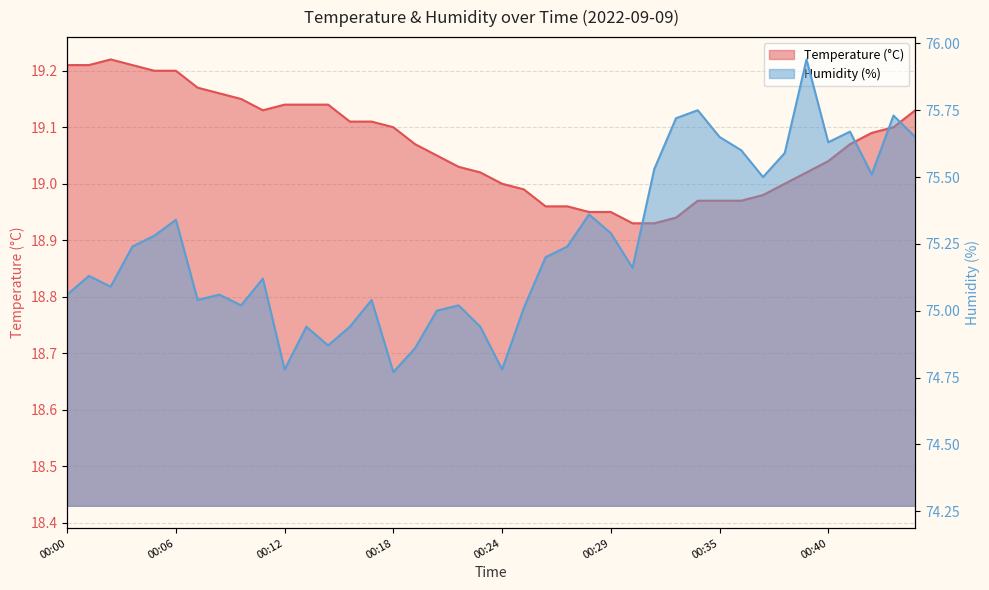

What is the approximate value of temperature at 00:47?

19.1